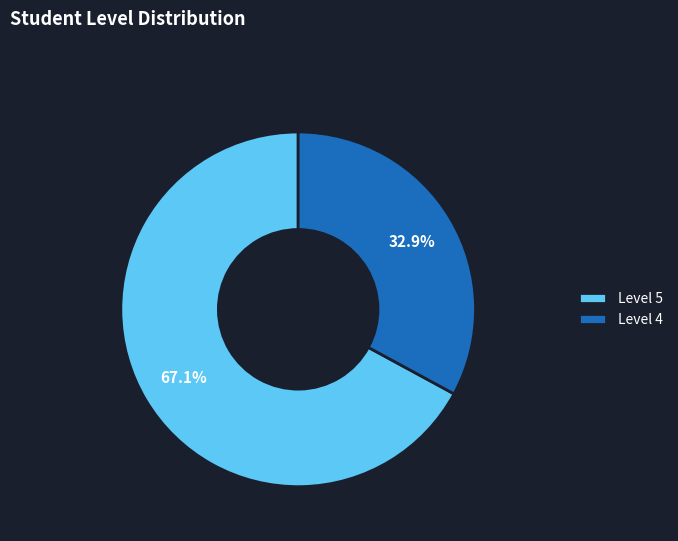

What is the smallest slice in the pie chart?

Level 4